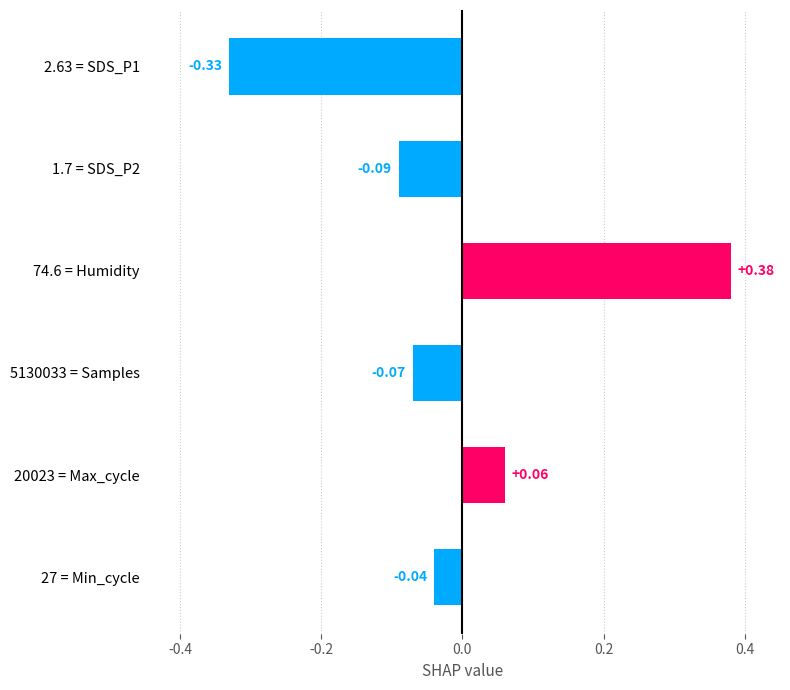

List the labels in order of value, smallest first.

2.63 = SDS_P1, 1.7 = SDS_P2, 5130033 = Samples, 27 = Min_cycle, 20023 = Max_cycle, 74.6 = Humidity